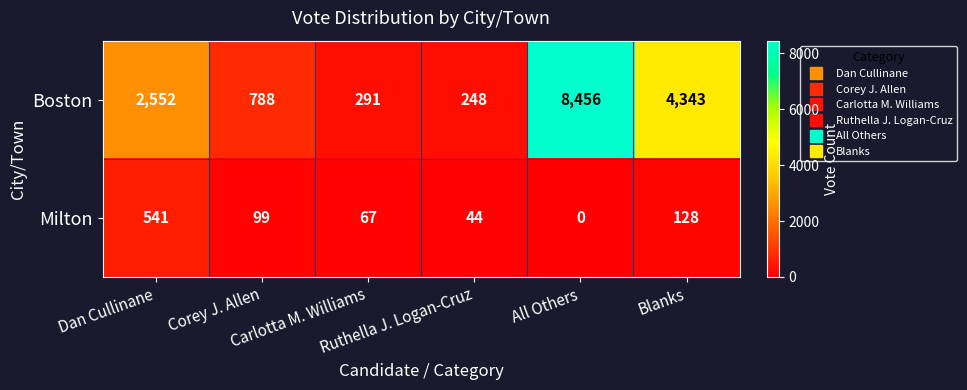

Count the number of categories in the chart.

6